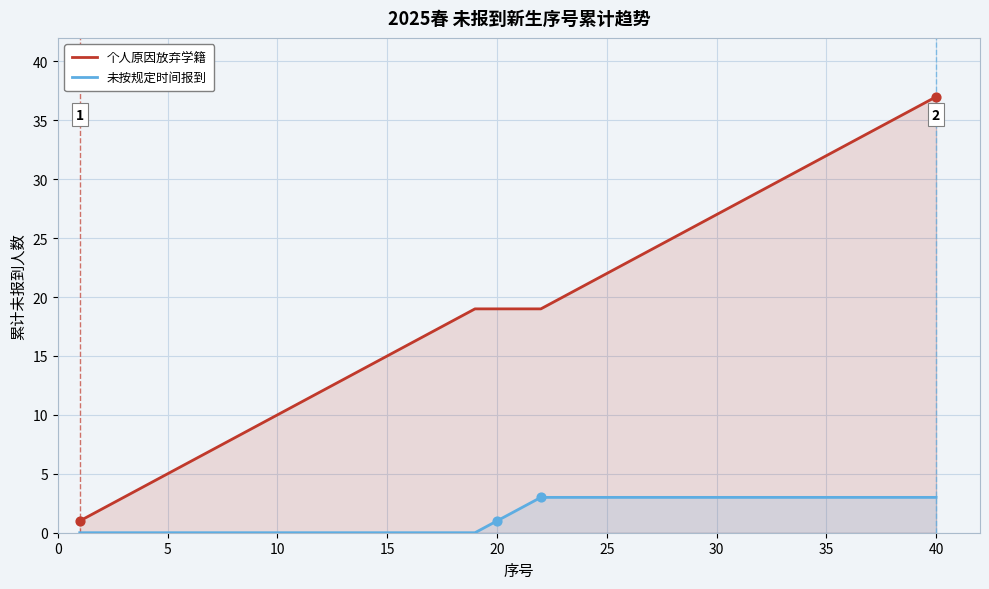

Which series has the largest total across all categories?

个人原因放弃学籍